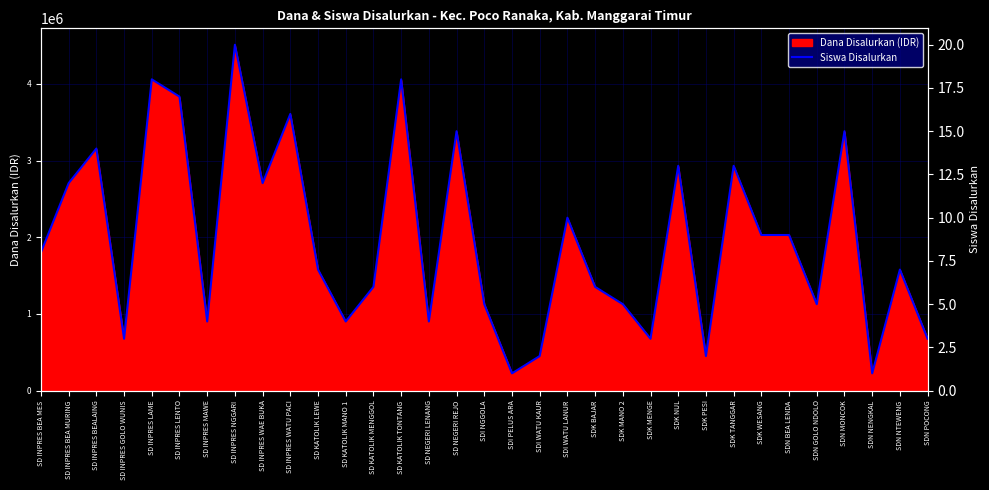

What is the smallest value displayed?

1